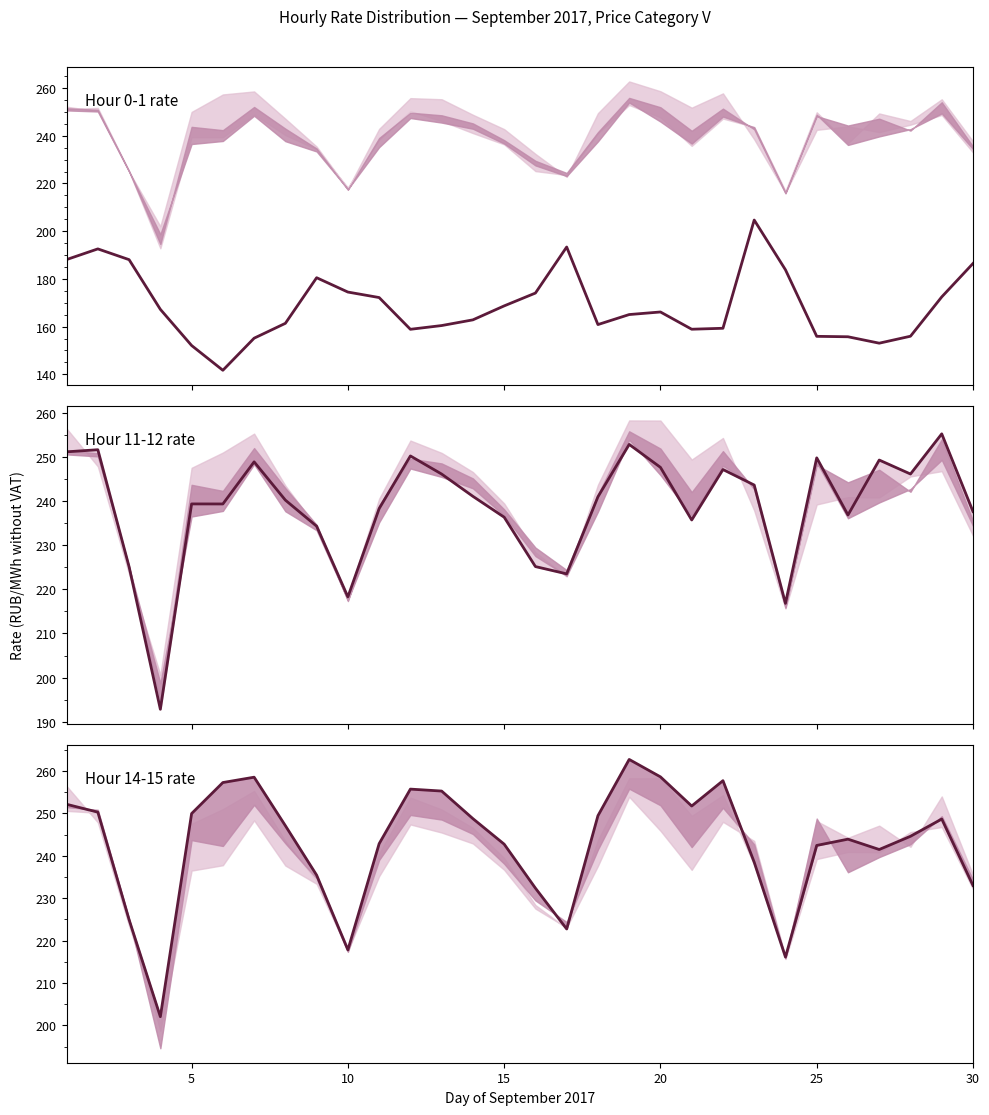

Which category has the lowest value in the 0.00-1.00 series?

6